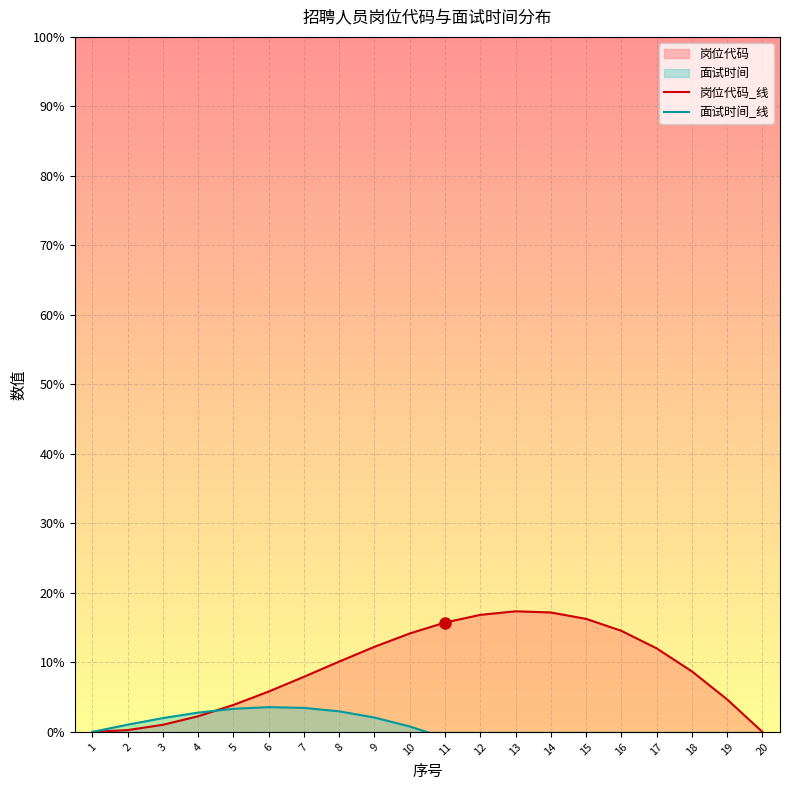

At which label does 岗位代码_线 reach its minimum?

1